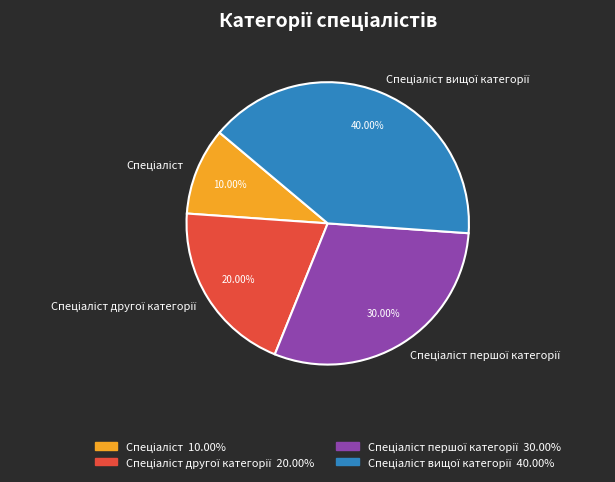

Is there any slice that represents more than half of the pie?

No